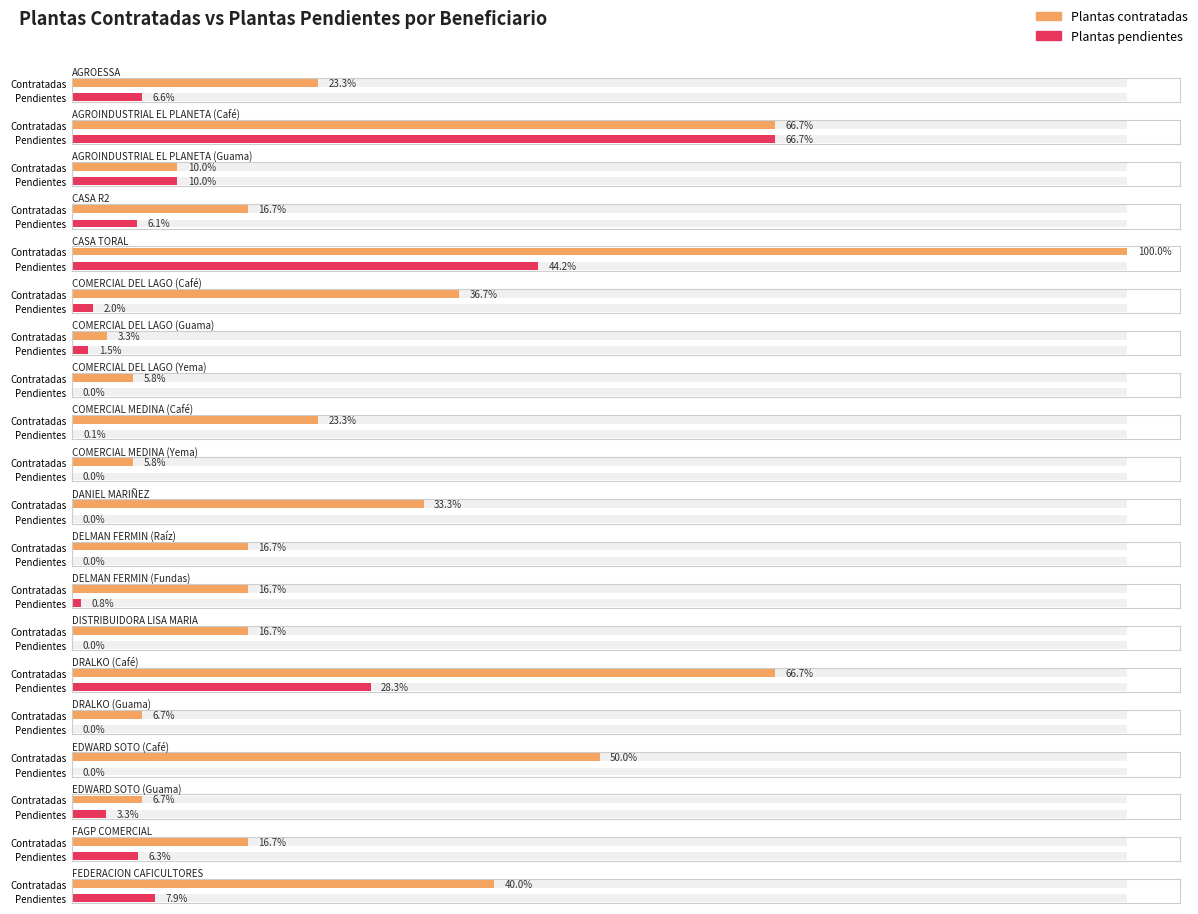

Rank the series by their maximum value, from lowest to highest.

Plantas pendientes, Plantas contratadas